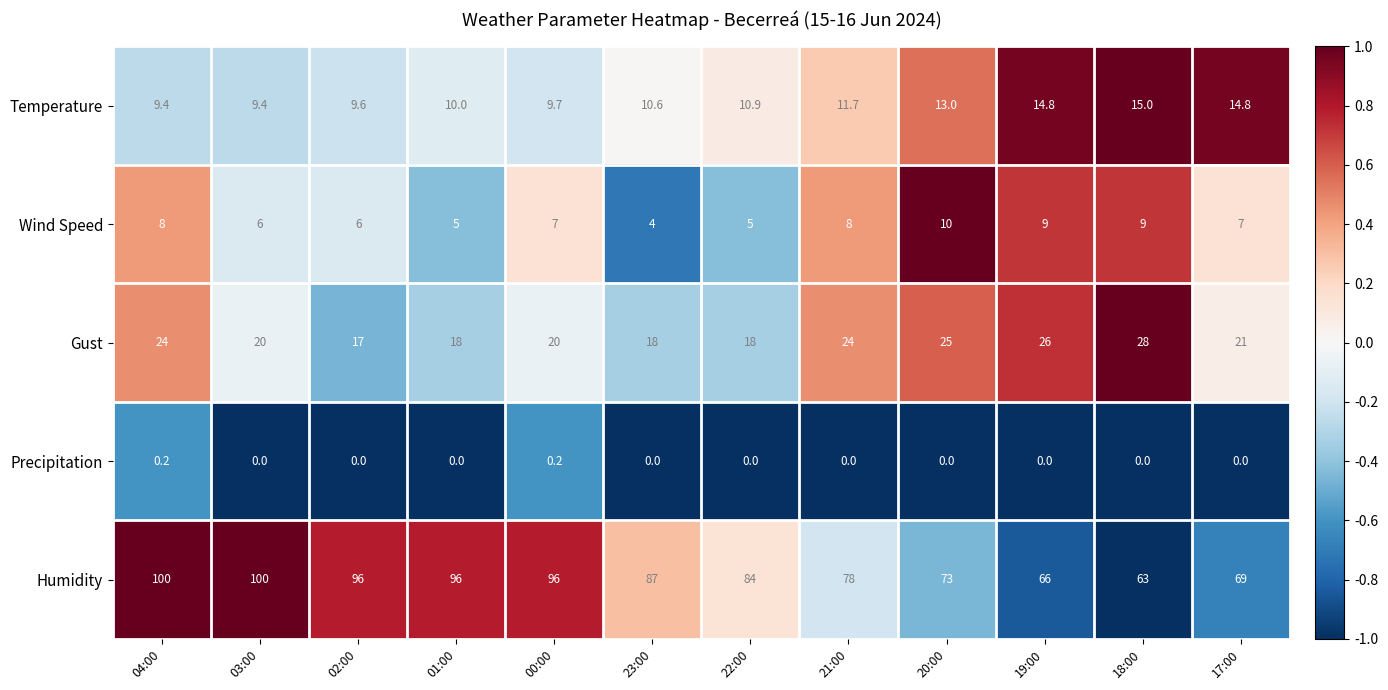

Which series has the widest spread of values?

Humidity